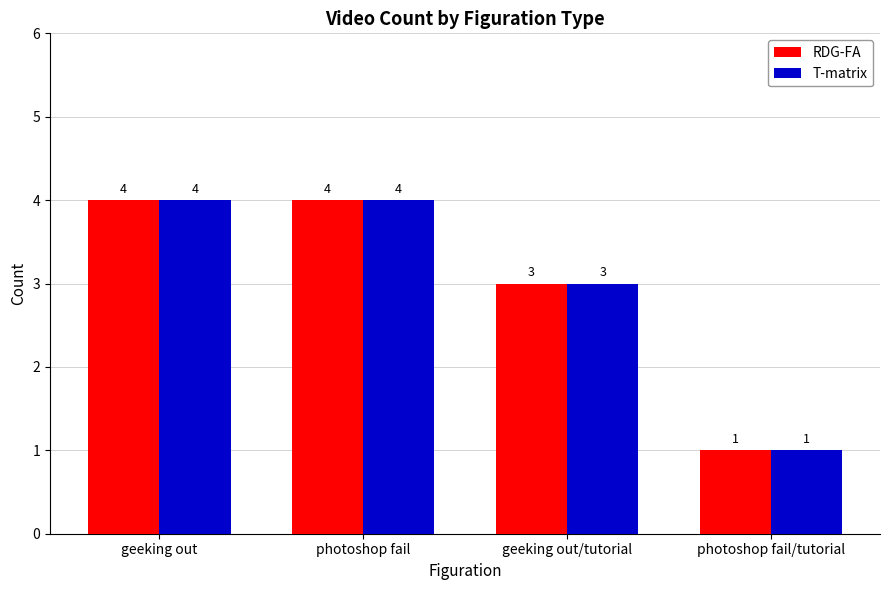

Count the RDG-FA values in the range 3 to 4.

3